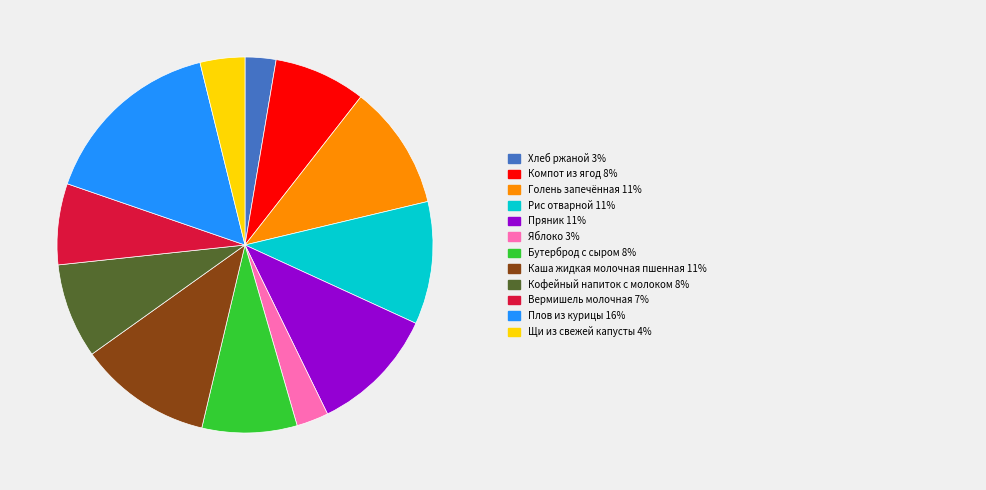

Count the number of slices in the pie.

12